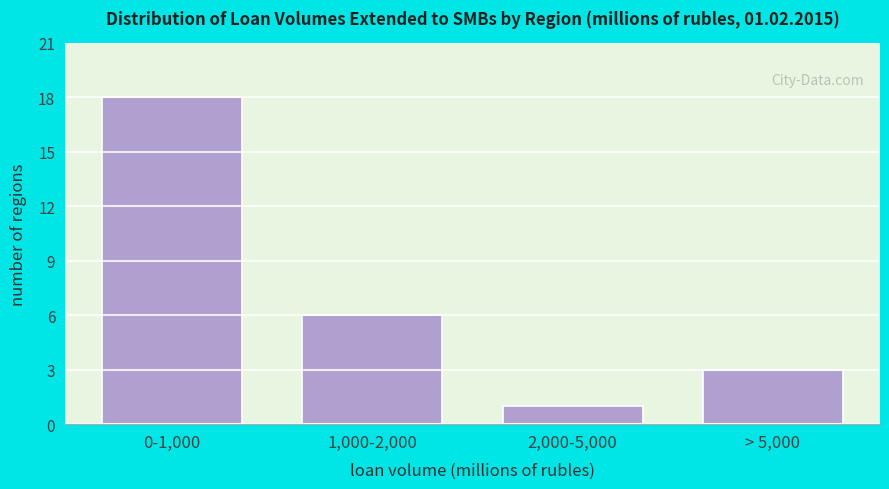

Reading left to right, transcribe all the data shown in this chart.

0-1,000=18	1,000-2,000=6	2,000-5,000=1	> 5,000=3